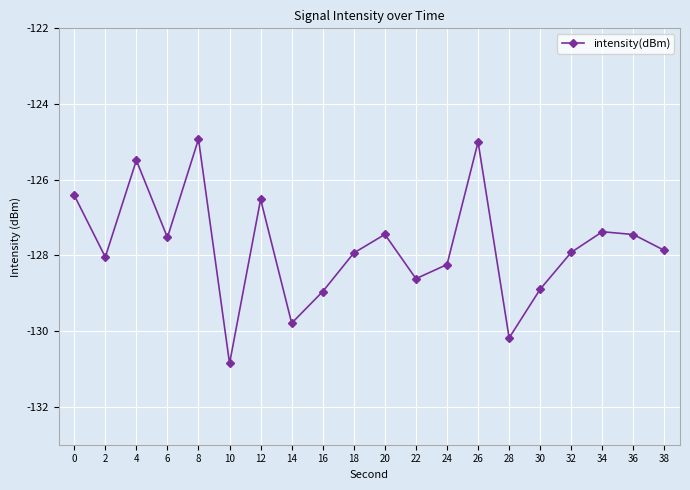

Reading left to right, transcribe all the data shown in this chart.

0=-126.4	2=-128.0	4=-125.5	6=-127.5	8=-124.9	10=-130.9	12=-126.5	14=-129.8	16=-129.0	18=-127.9	20=-127.4	22=-128.6	24=-128.2	26=-125.0	28=-130.2	30=-128.9	32=-127.9	34=-127.4	36=-127.4	38=-127.9